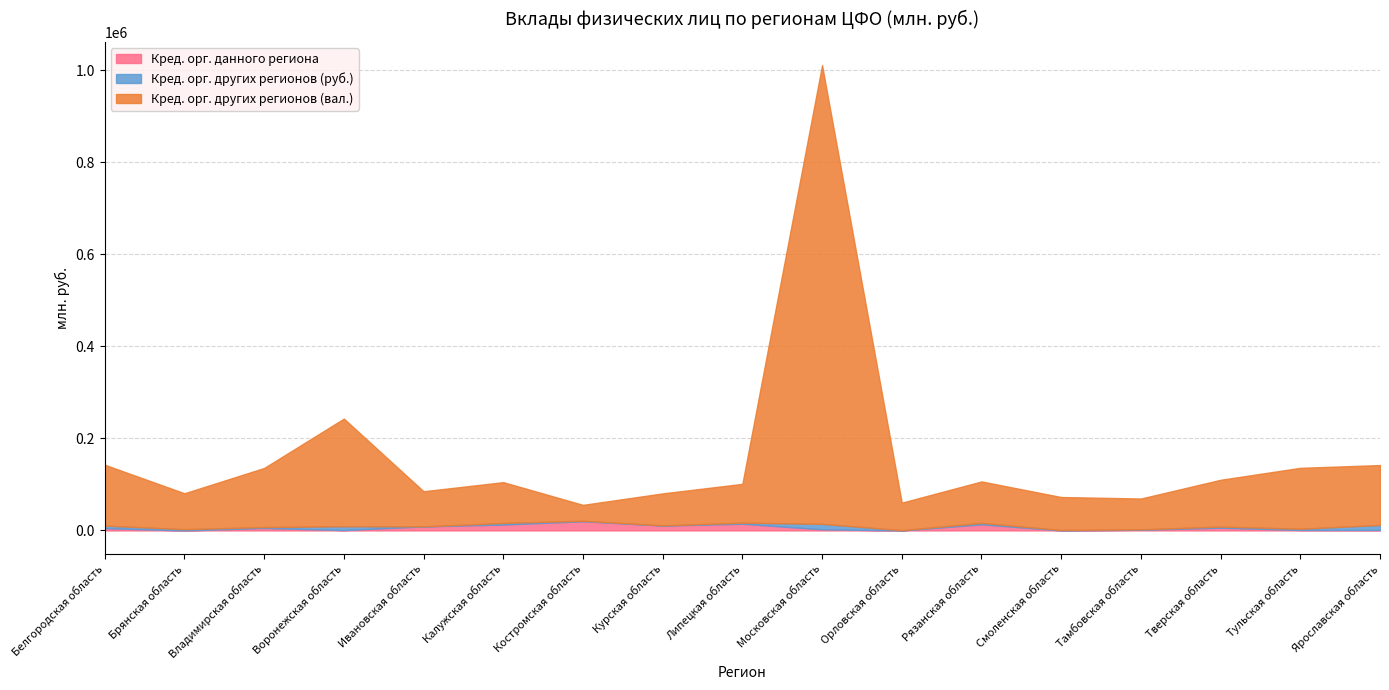

Which series has the largest total across all categories?

Кред. орг. других регионов (вал.)